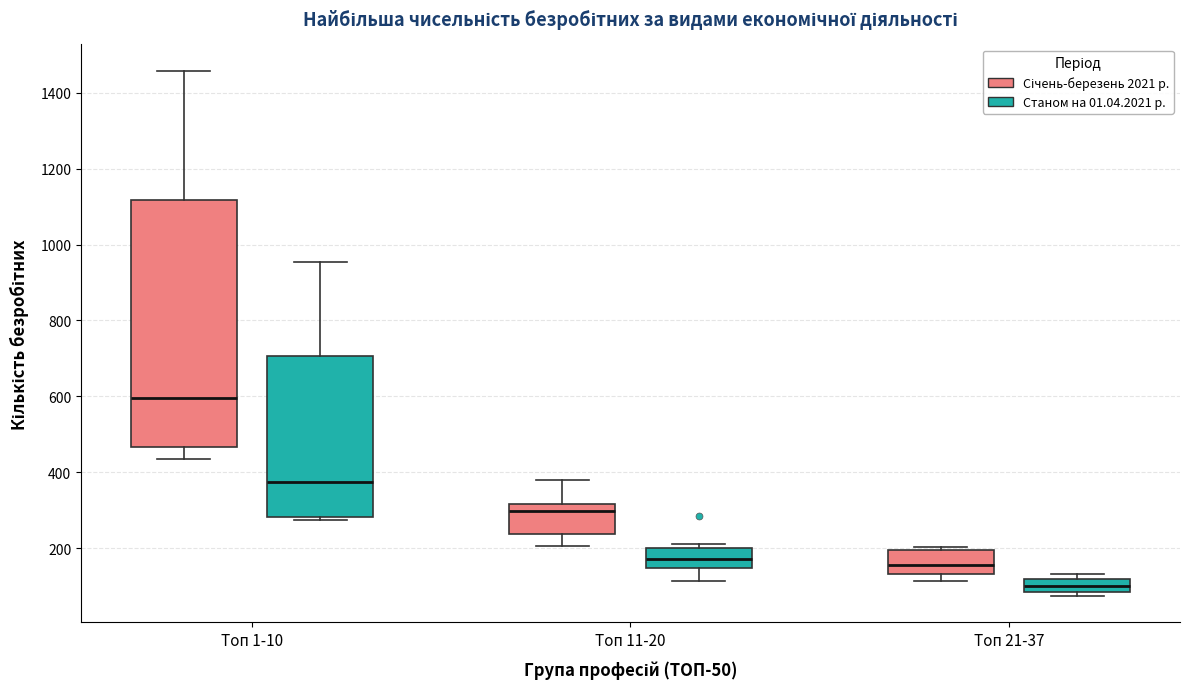

Reading left to right, transcribe this box plot: for each box, give where its median line is, the range the box spans, and where its two whiskers end, as read against the y-axis. The values are not printed on the chart, so give them approximately, as read against the axis.

Топ 1-10 (Січень-березень 2021 р.): median 600, box 460 to 1120, whiskers 440 to 1460
Топ 1-10 (Станом на 01.04.2021 р.): median 380, box 280 to 700, whiskers 280 (just below the box's lower edge) to 960
Топ 11-20 (Січень-березень 2021 р.): median 300, box 240 to 320, whiskers 200 to 380
Топ 11-20 (Станом на 01.04.2021 р.): median 180, box 140 to 200, whiskers 120 to 220
Топ 21-37 (Січень-березень 2021 р.): median 160, box 140 to 200, whiskers 120 to 200 (just above the box's upper edge)
Топ 21-37 (Станом на 01.04.2021 р.): median 100, box 80 to 120, whiskers 80 (just below the box's lower edge) to 140